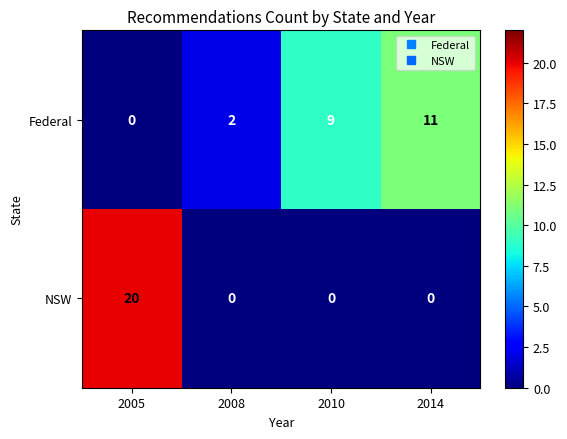

List the series in order of their peak value, lowest first.

Federal, NSW